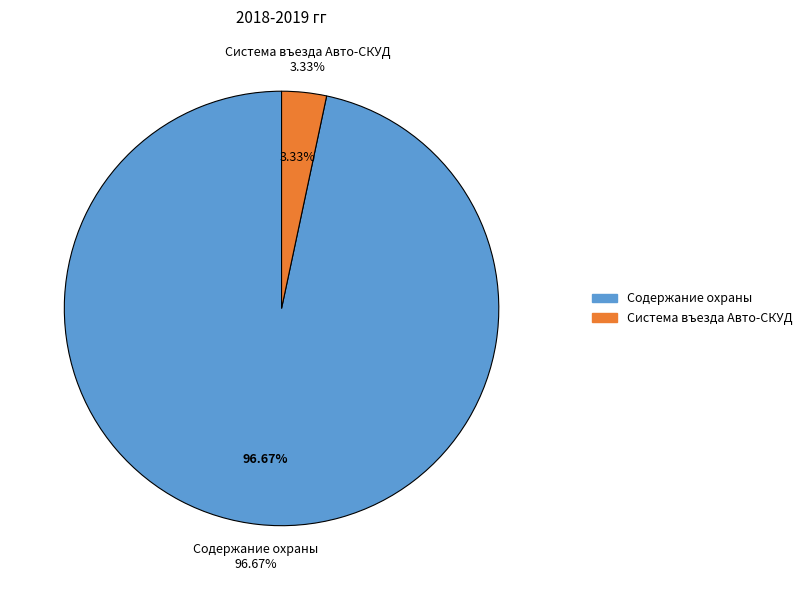

Is it true that Содержание охраны is 86% of the pie?

False